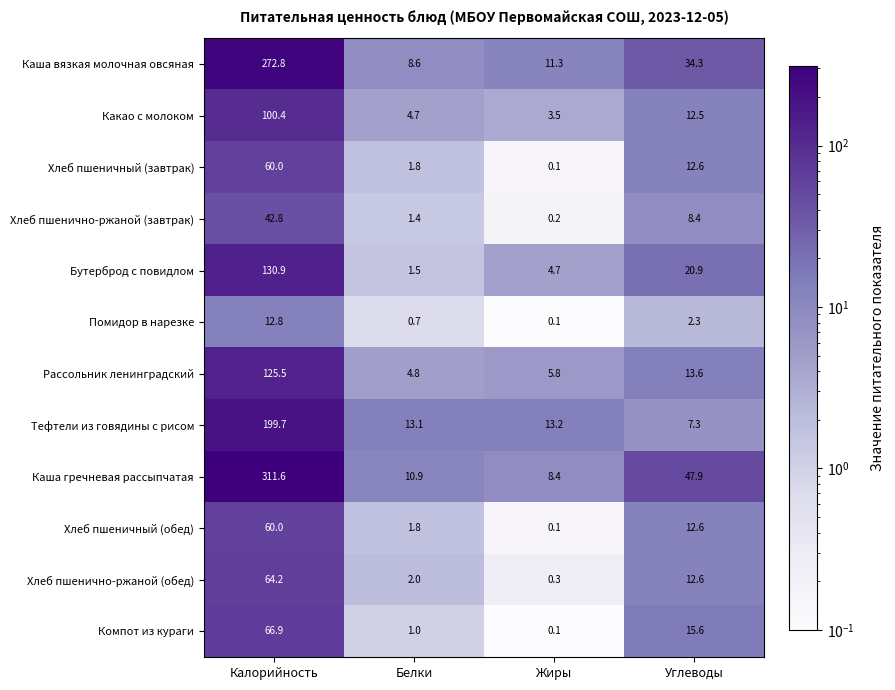

What is the maximum value shown in the chart?

311.6